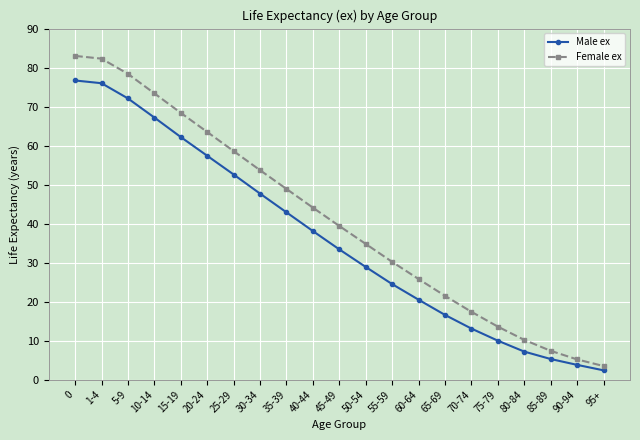

What value does the Female ex series have at 95+?

3.5